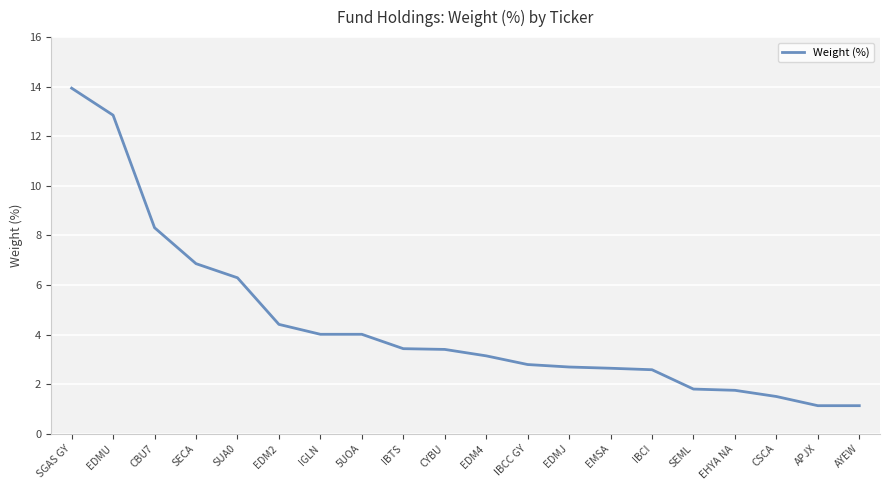

What is the ratio of the value at EDM2 to the value at IBCC GY?

1.6